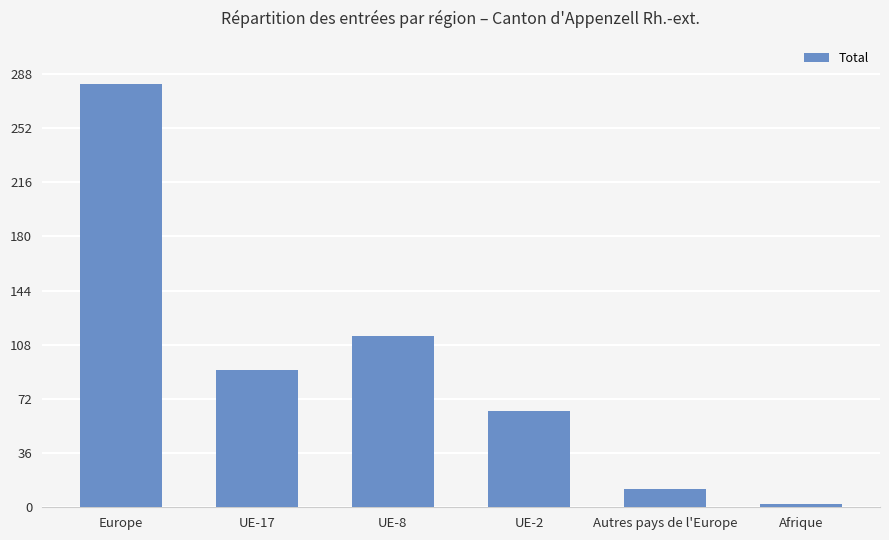

Does the chart contain any negative values?

No